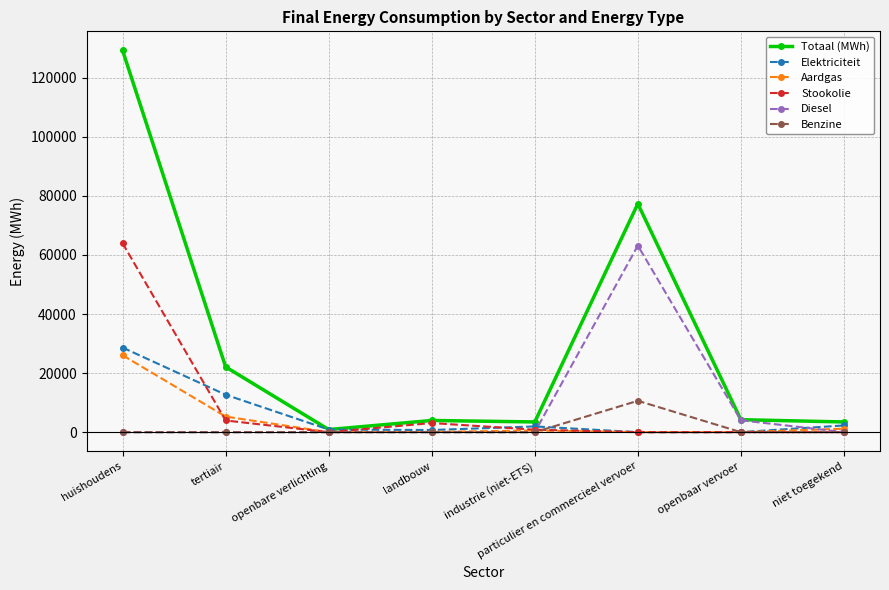

At which category does Totaal (MWh) reach its first local valley?

openbare verlichting